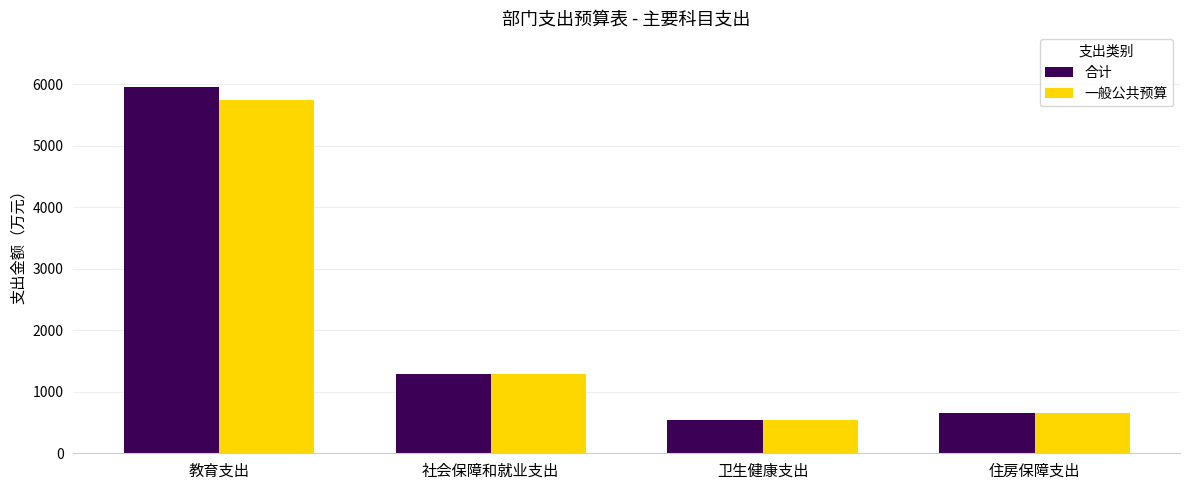

At which label does 一般公共预算 first exceed 1294?

教育支出